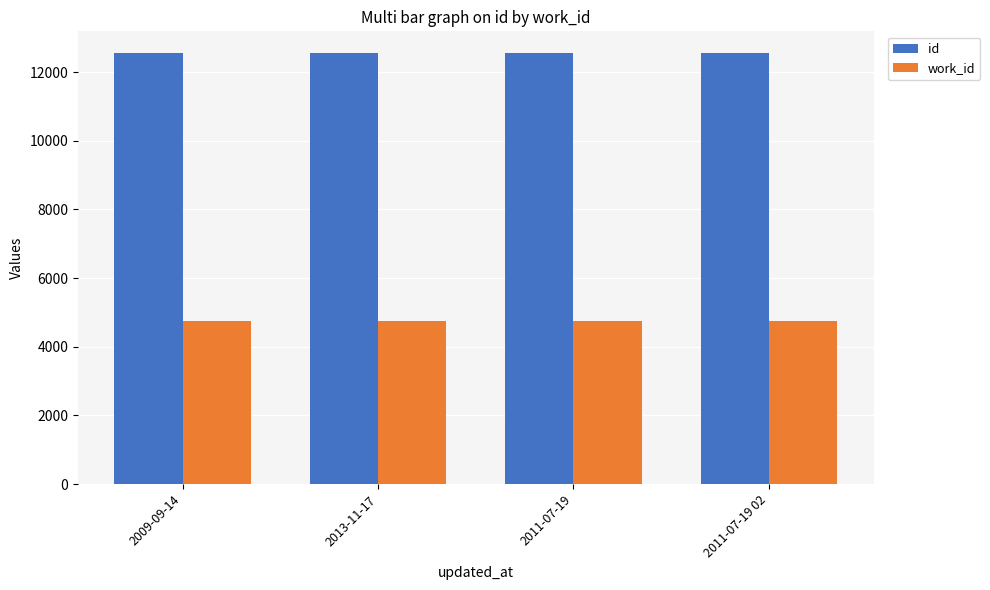

What is the maximum value shown in the chart?

12561